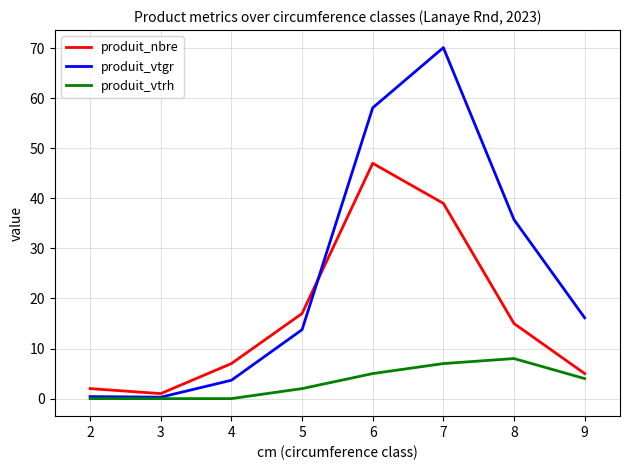

Which series has the largest total across all categories?

produit_vtgr